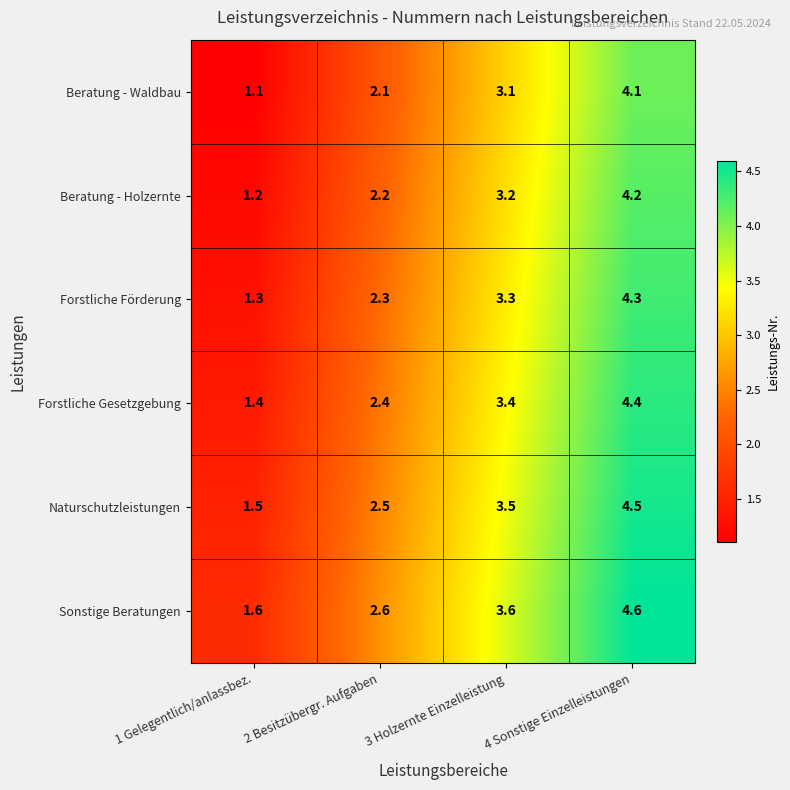

How many categories are shown in the chart?

4